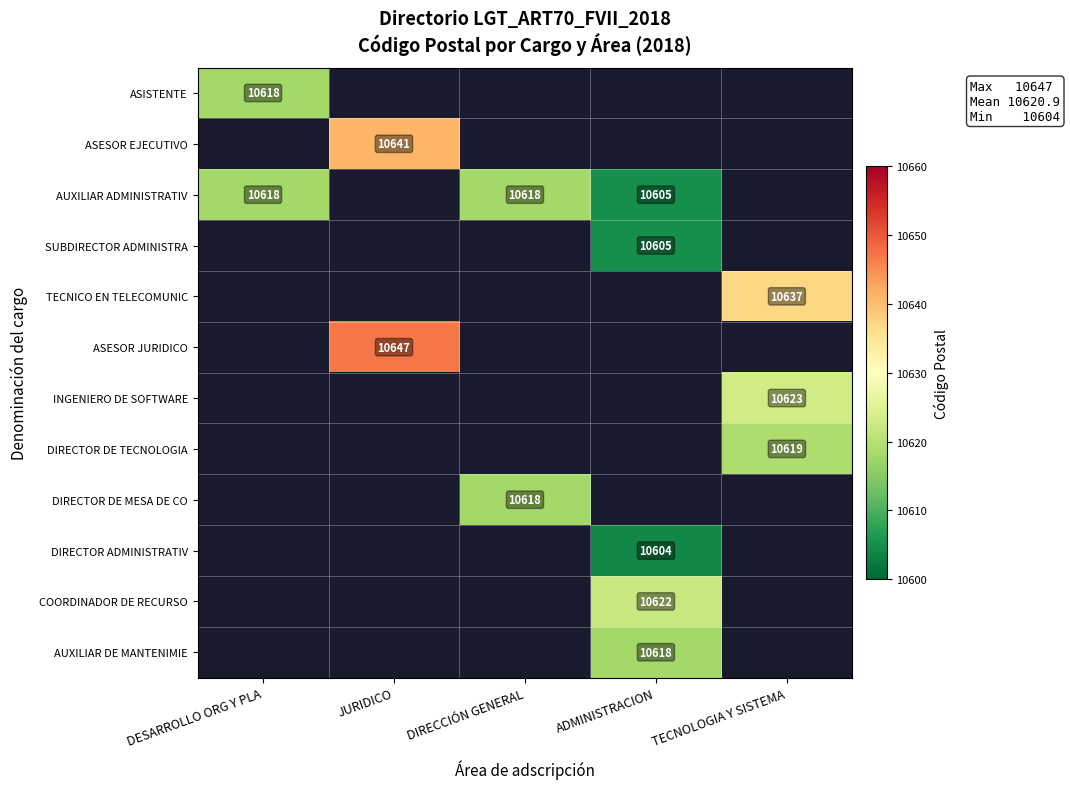

True or false: SUBDIRECTOR ADMINISTRA has a value of 10605 at ADMINISTRACION.

True